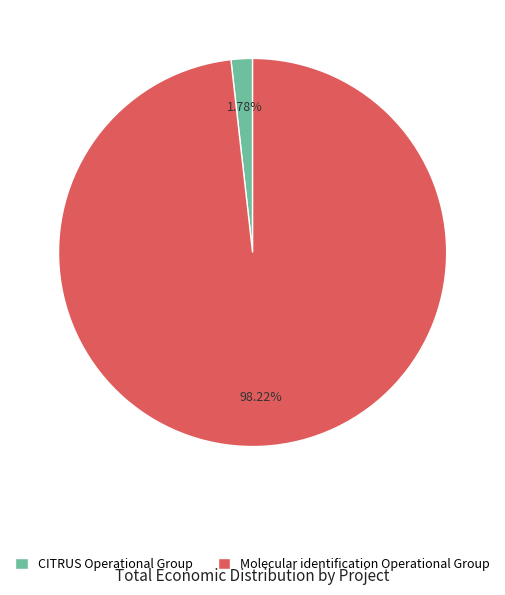

Is it true that CITRUS Operational Group is 12% of the pie?

False